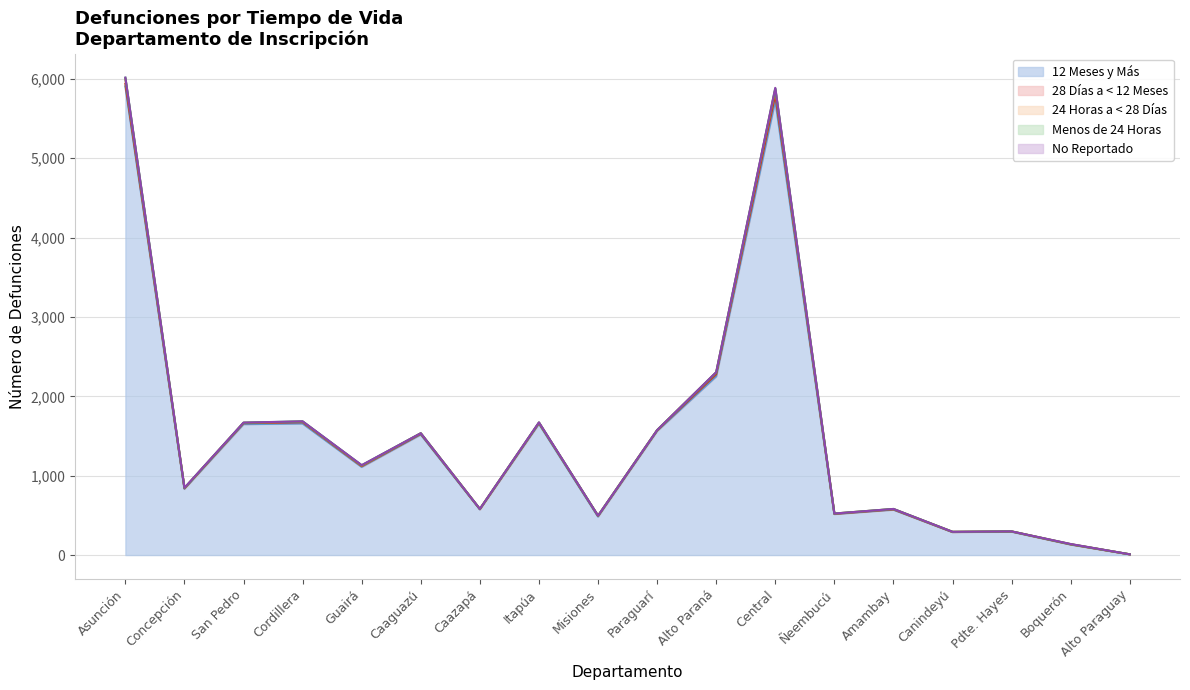

What is the label of the 4th point from the left?

Cordillera